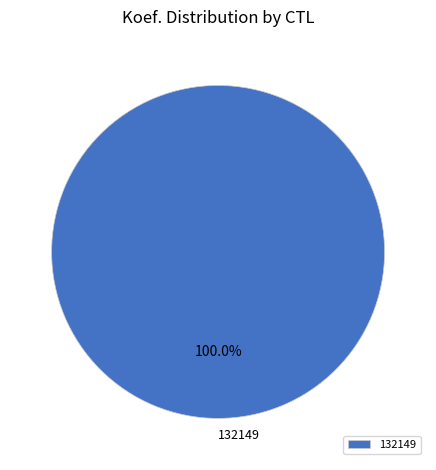

Which category accounts for the majority?

132149